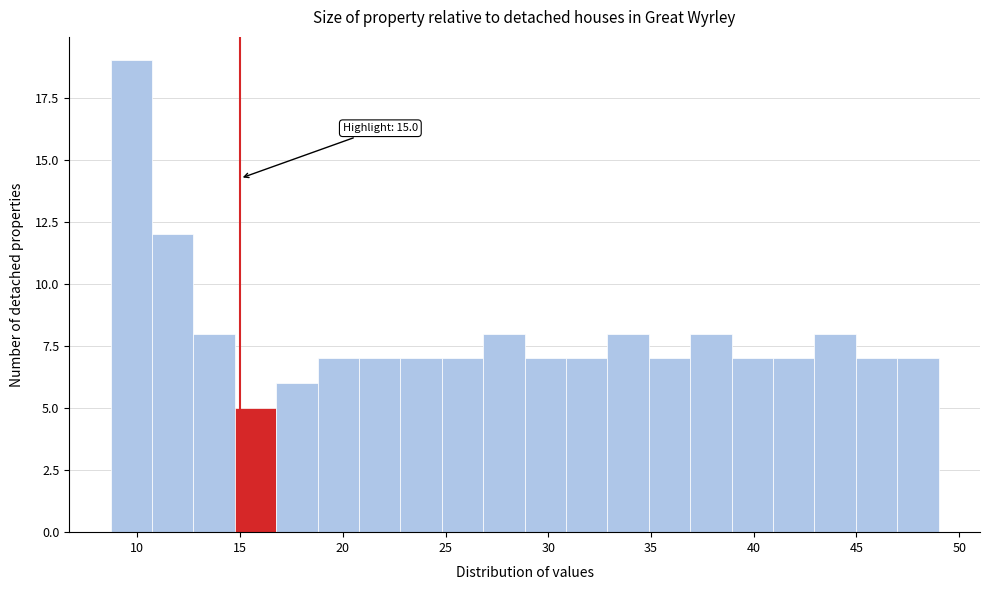

Over which range of the x-axis is the bar tallest?

8.5 to 10.5